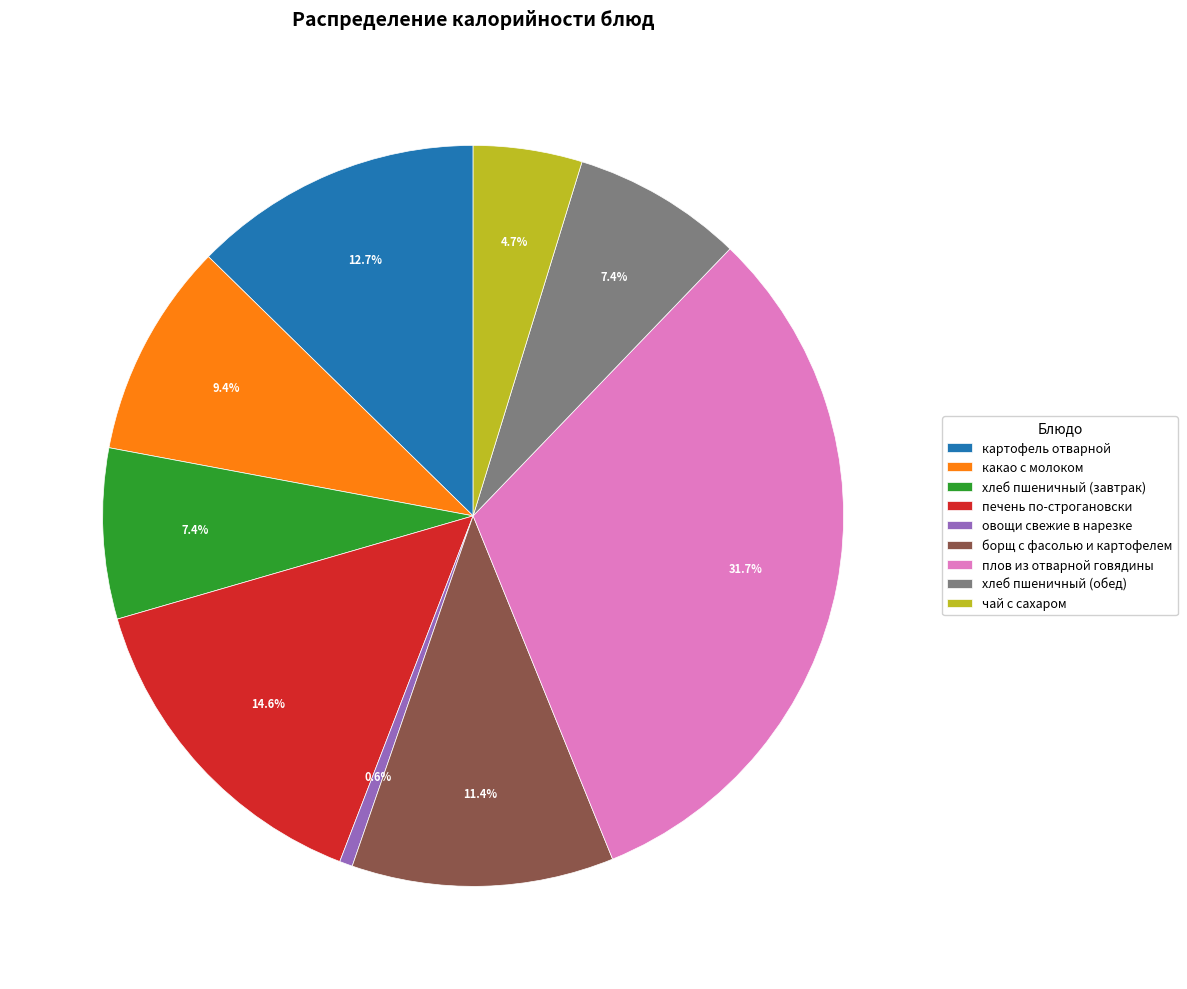

To the nearest percent, what is the average slice percentage?

11%